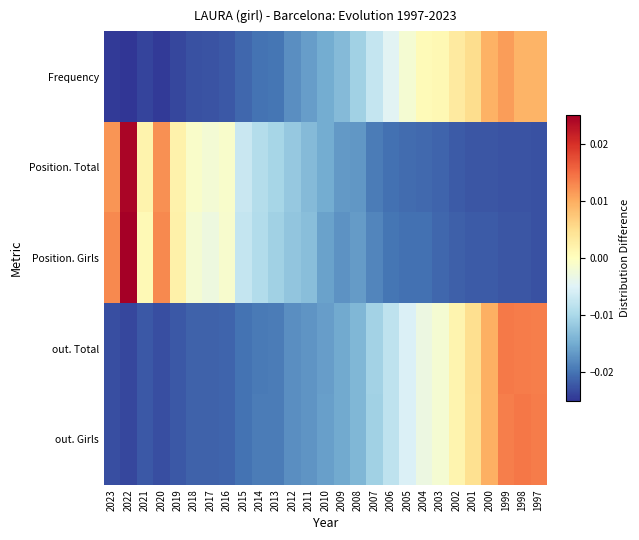

Count the number of data series in this chart.

5